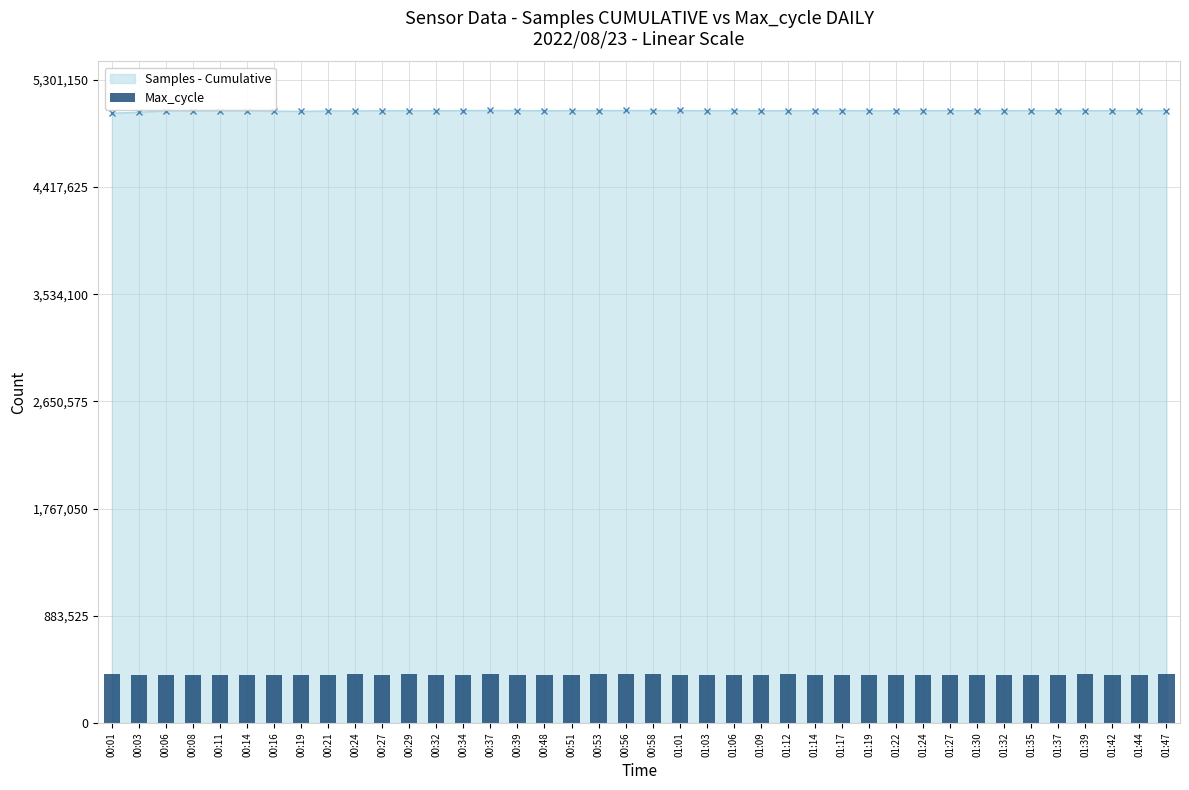

The value of Max_cycle at 00:19 is 394738.3. True or false?

True